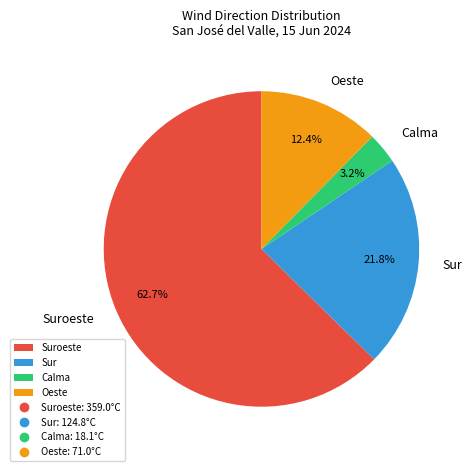

Is there a majority slice in this chart?

Yes